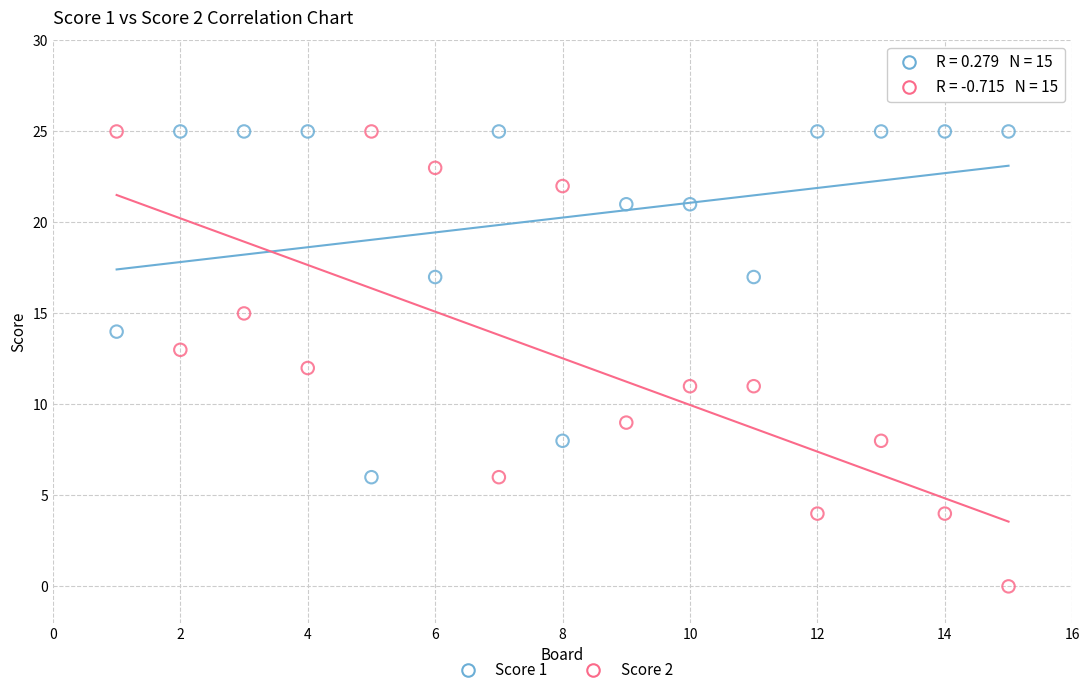

What are all the series names shown in the legend?

Score 1, Score 2